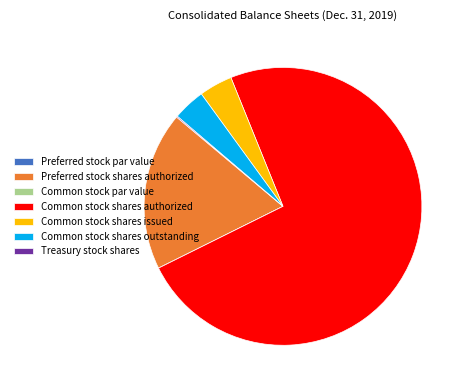

Between Common stock shares authorized and Preferred stock shares authorized, which is larger?

Common stock shares authorized